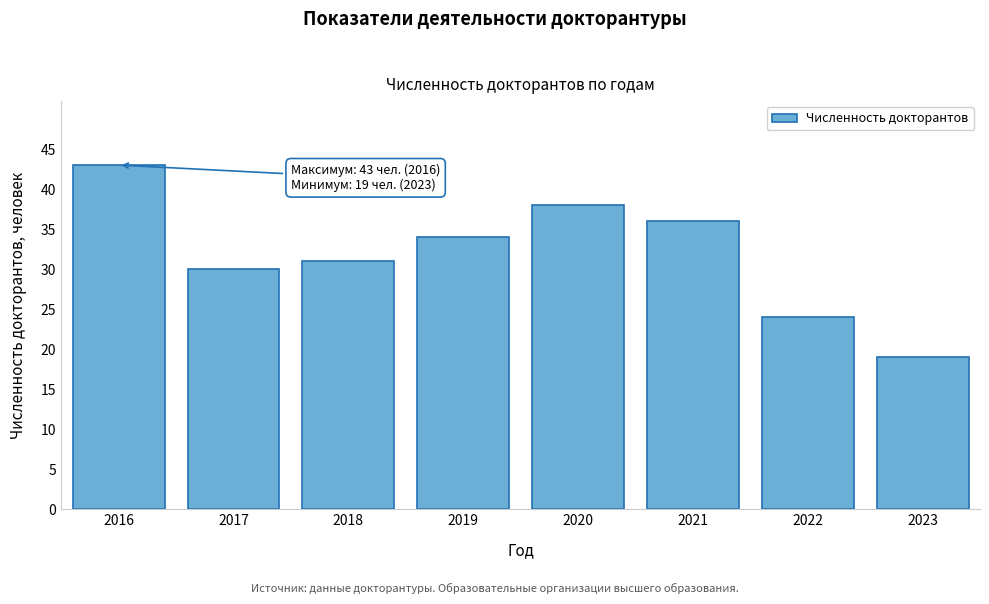

Reading left to right, transcribe all the data shown in this chart.

2016=43	2017=30	2018=31	2019=34	2020=38	2021=36	2022=24	2023=19